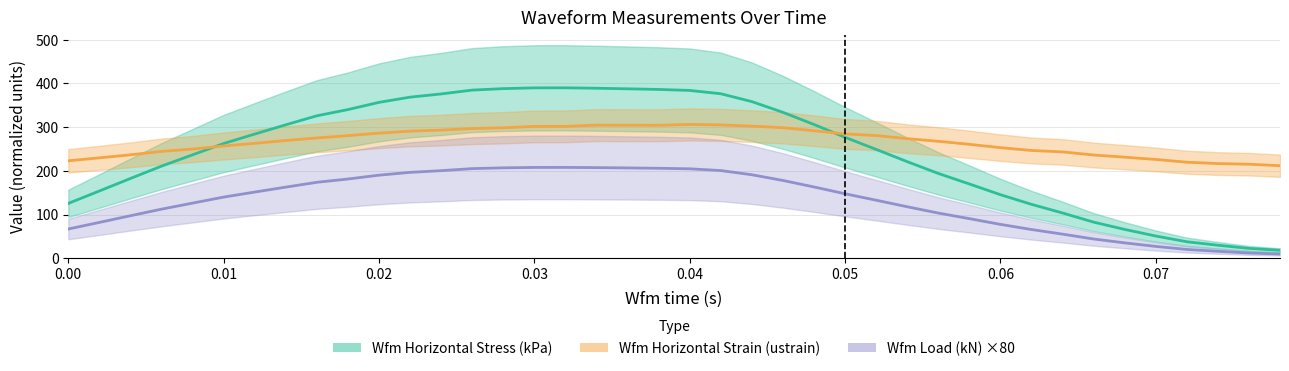

Is it true that Wfm Horizontal Stress (kPa) equals 171.1 at 0.00?

False